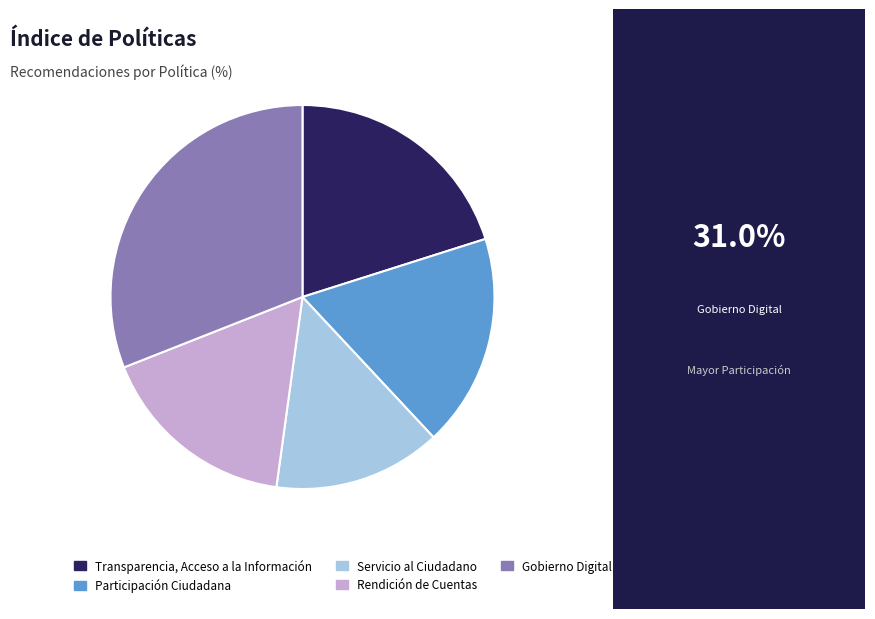

The Participación Ciudadana slice represents 30% of the pie. True or false?

False